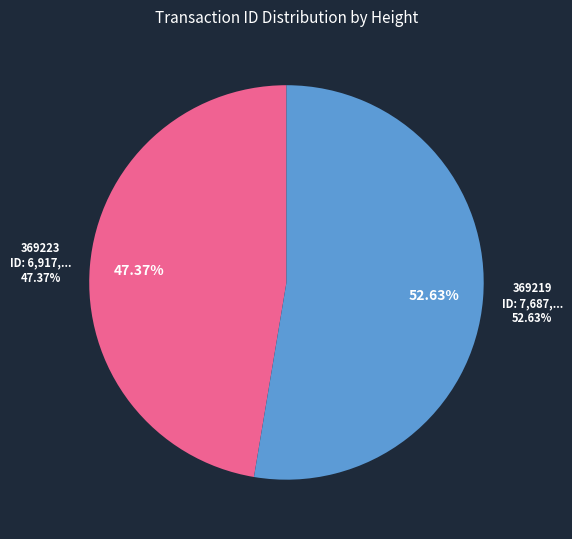

Rank the categories by value from lowest to highest.

369223, 369219